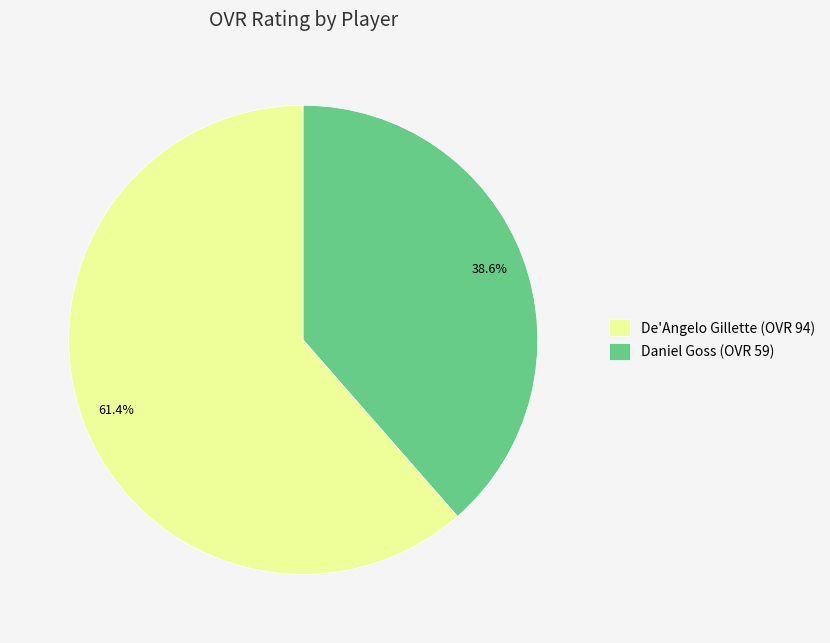

What is the ratio of the value at Daniel Goss to the value at De'Angelo Gillette?

0.6